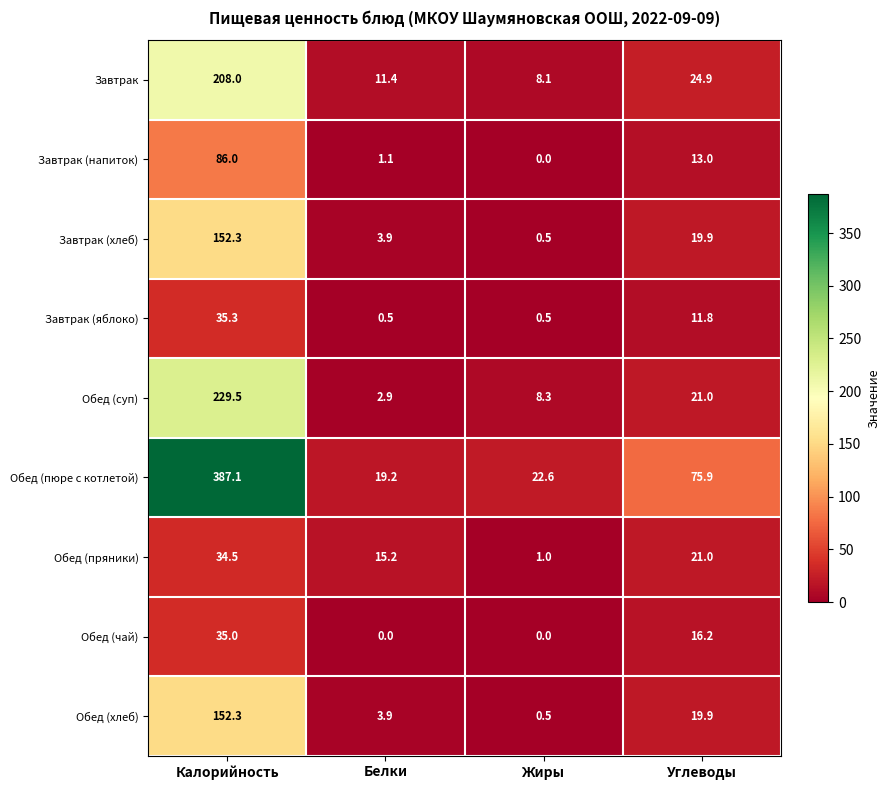

Which category has the lowest value in the Обед (пюре с котлетой) series?

Белки